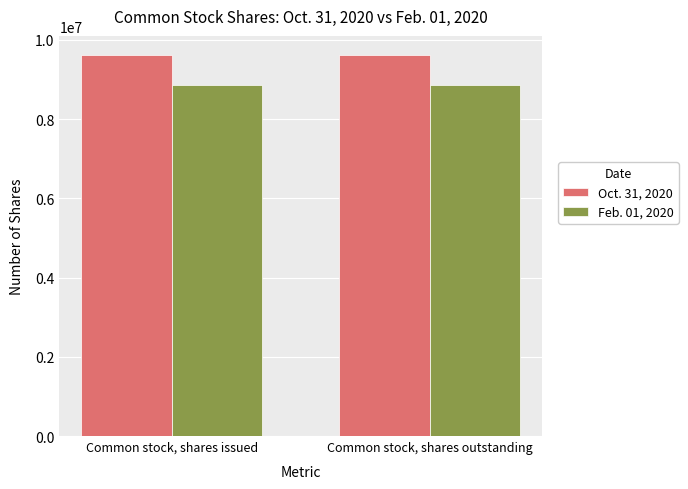

What is the sum of all Feb. 01, 2020 values?

17715250